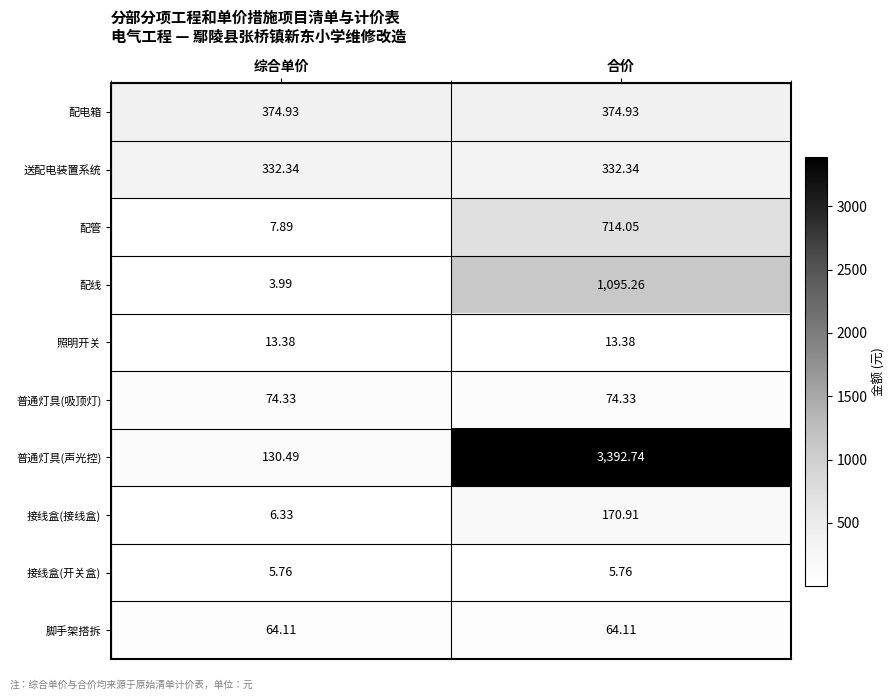

At 合价, list the series in order from largest to smallest.

普通灯具(声光控), 配线, 配管, 配电箱, 送配电装置系统, 接线盒(接线盒), 普通灯具(吸顶灯), 脚手架搭拆, 照明开关, 接线盒(开关盒)